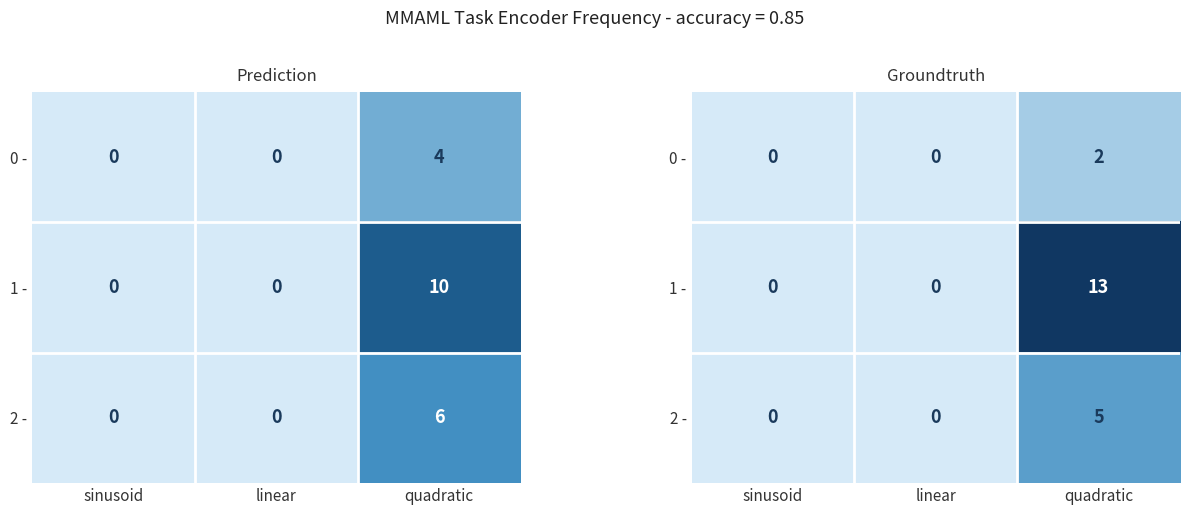

True or false: 2 - has a value of -3 at linear.

False